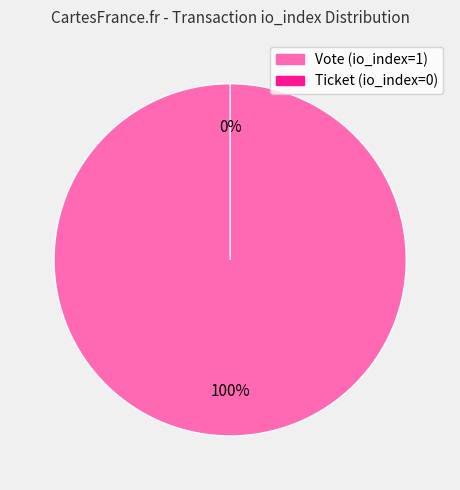

To the nearest percent, what percentage of the pie is Vote (io_index=1)?

100%